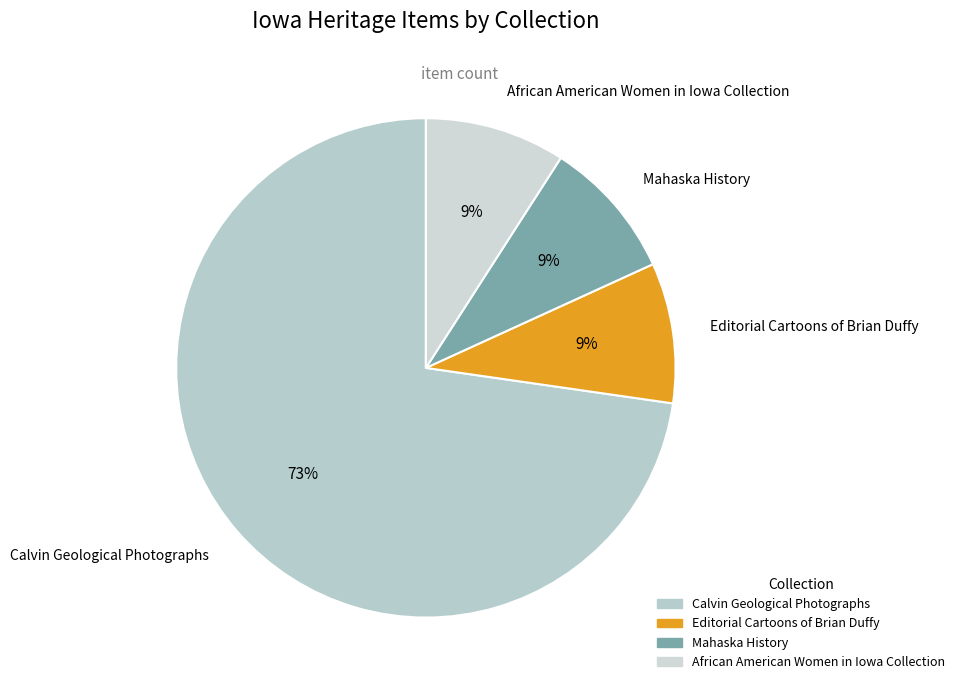

Count the number of slices in the pie.

4